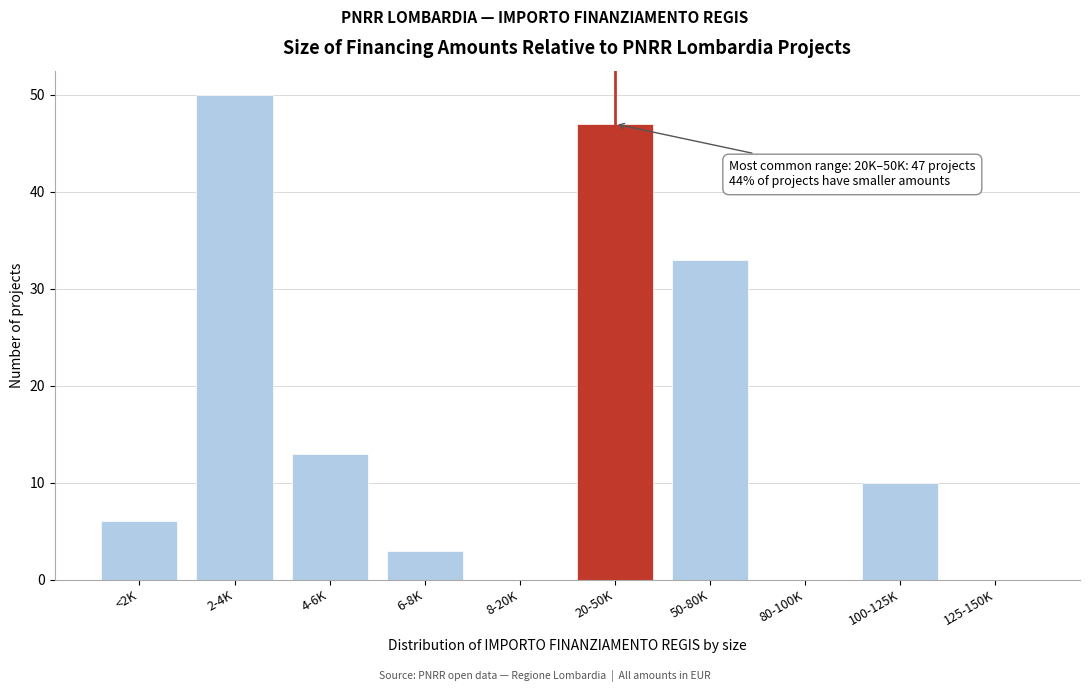

Reading right to left, transcribe all the data shown in this chart.

125-150K=0	100-125K=10	80-100K=0	50-80K=33	20-50K=47	8-20K=0	6-8K=3	4-6K=13	2-4K=50	<2K=6